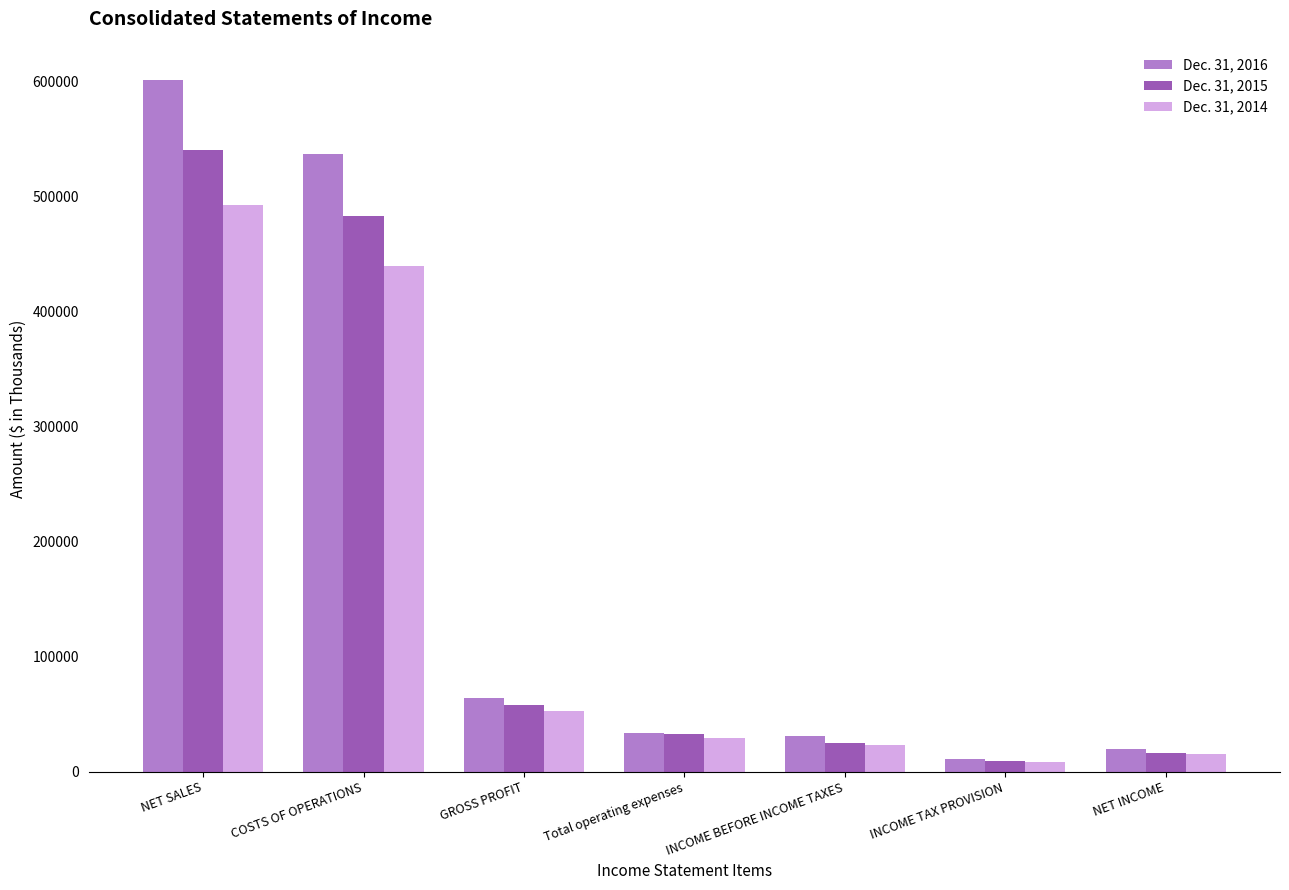

The Dec. 31, 2014 series shows 26738 at GROSS PROFIT. True or false?

False